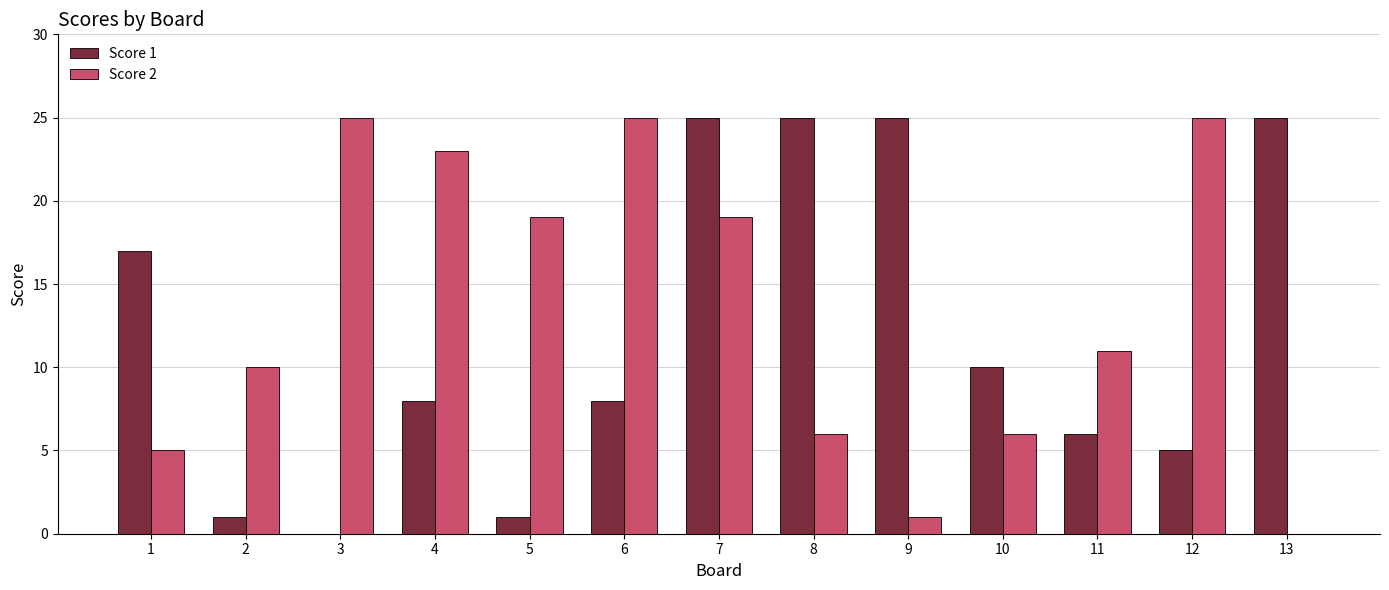

Where is Score 2 nearest to the value 12?

11